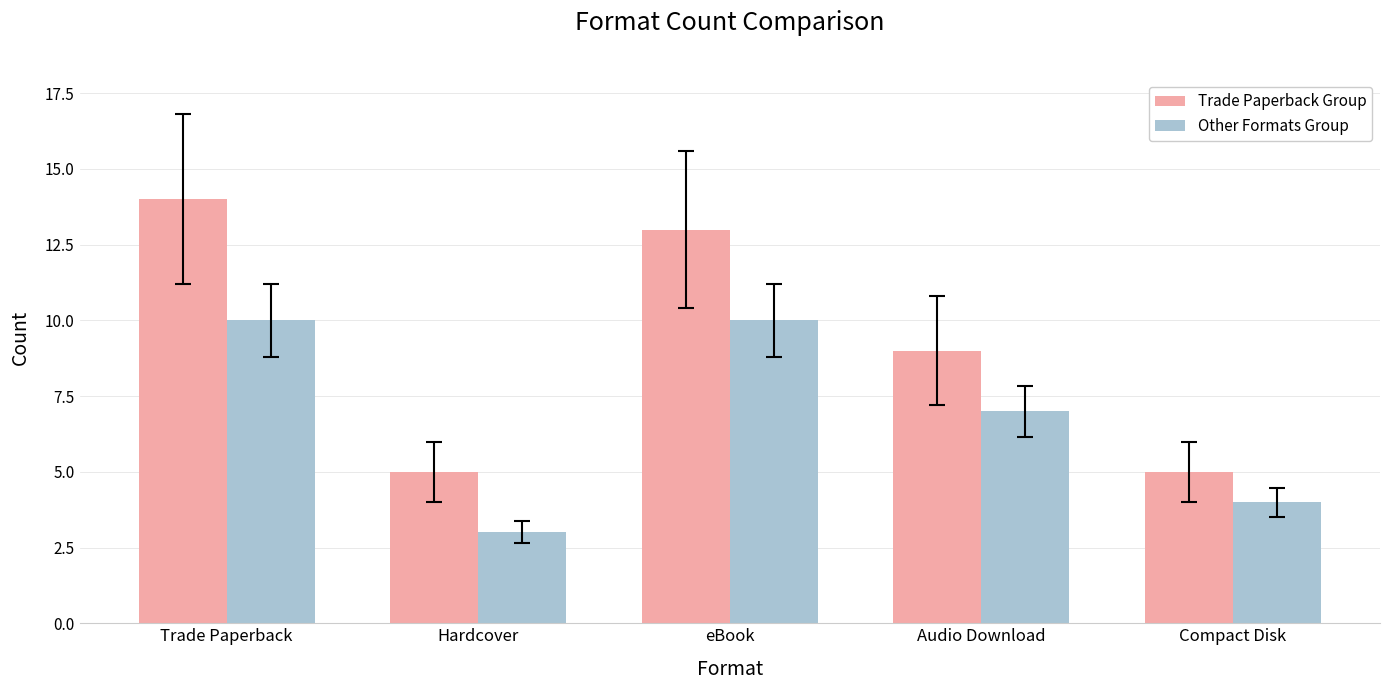

Reading left to right, extract all data points from this chart.

Trade Paperback Group: 14	5	13	9	5
Other Formats Group: 10	3	10	7	4